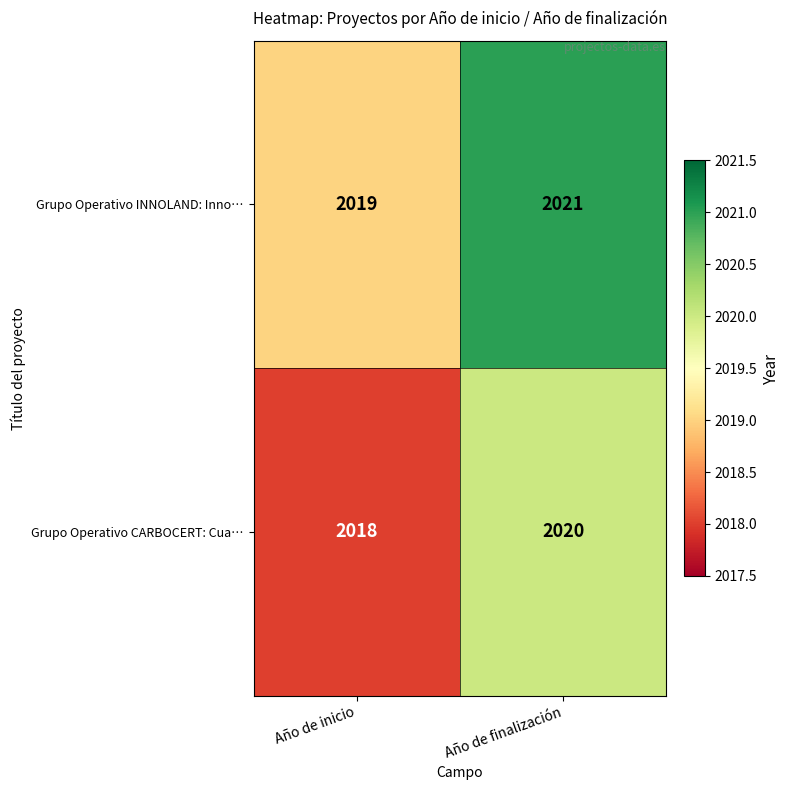

Which category has the lowest value in the Grupo Operativo CARBOCERT: Cua… series?

Año de inicio